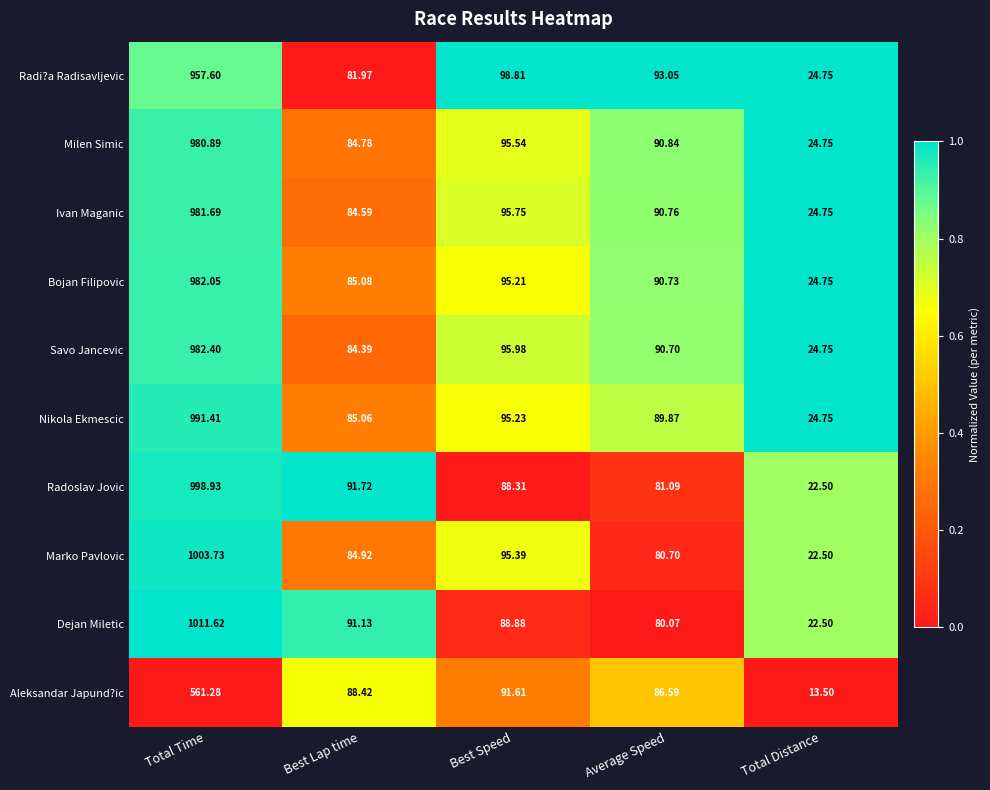

Which series has the largest total across all categories?

Dejan Miletic